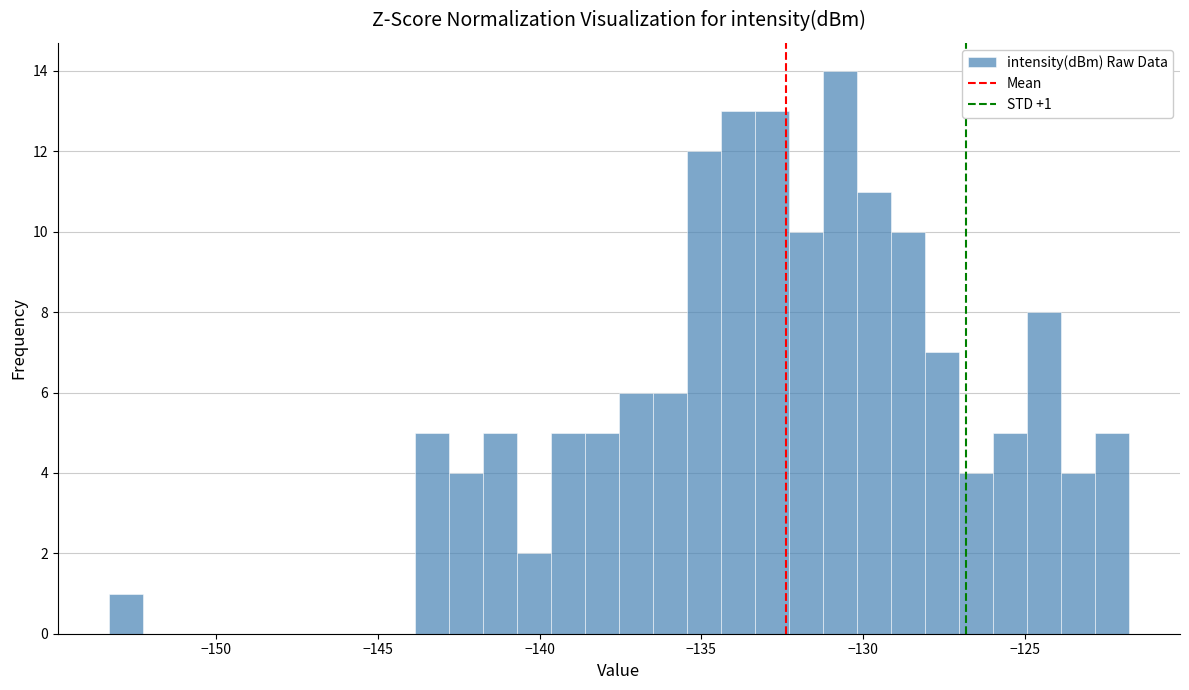

Read against the x-axis, roughly where is the centre of the tallest bar?

-130.5